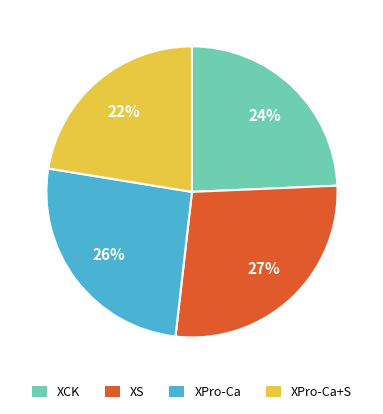

Is it true that XPro-Ca is 26% of the pie?

True